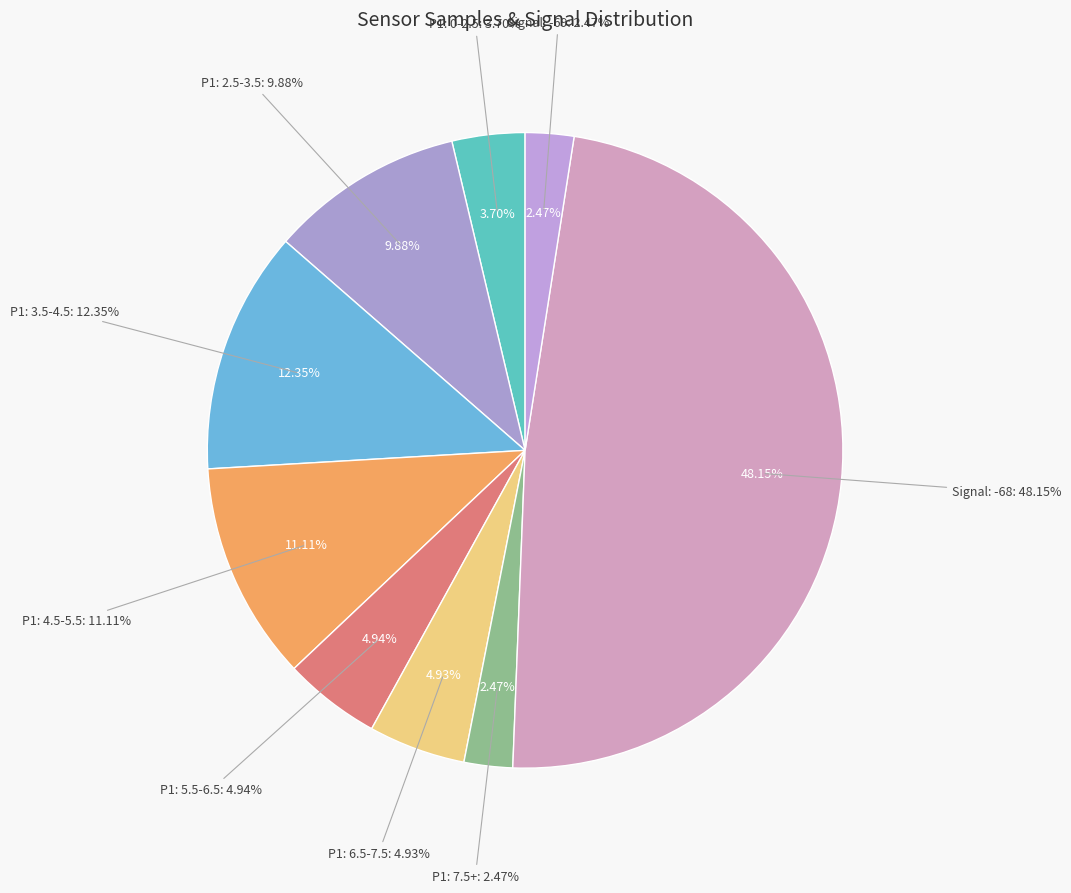

To the nearest percent, what is the combined percentage of 11 and 38?

5%